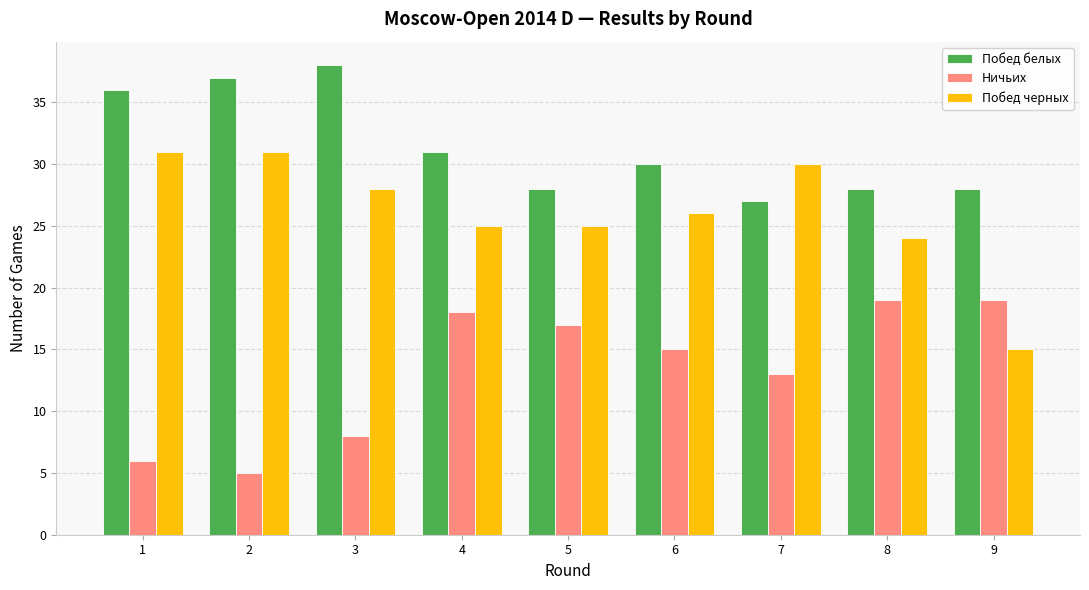

Which series changed the most between 1 and 4?

Ничьих